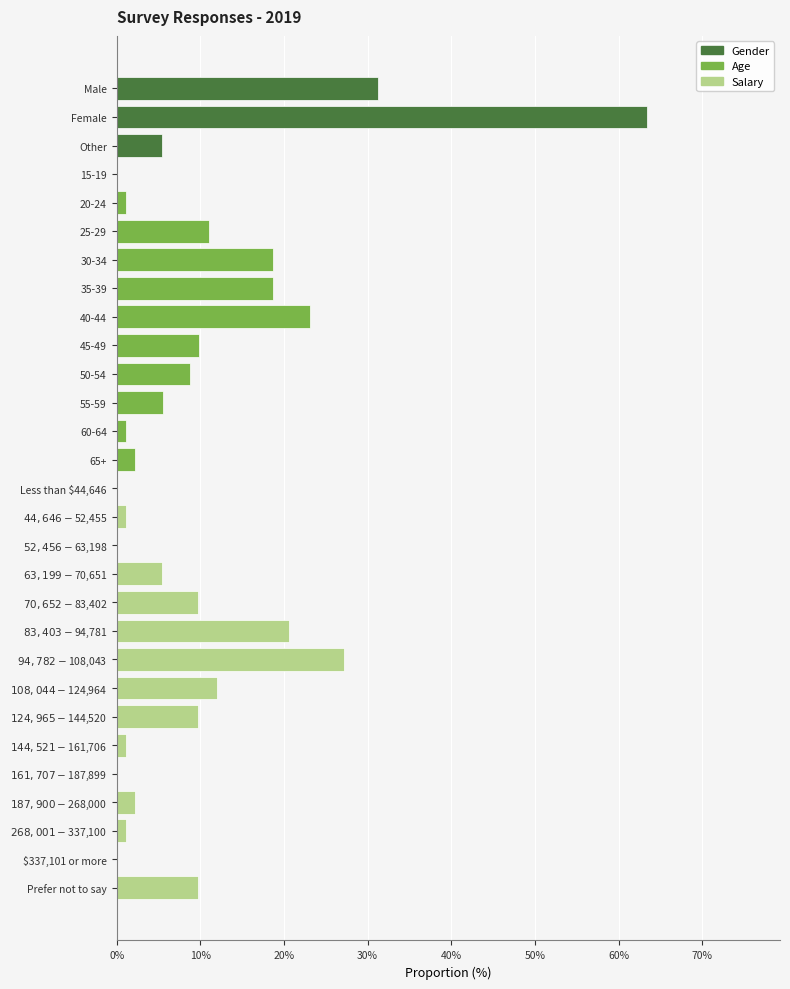

Is it true that the value at Other is 0.1?

True